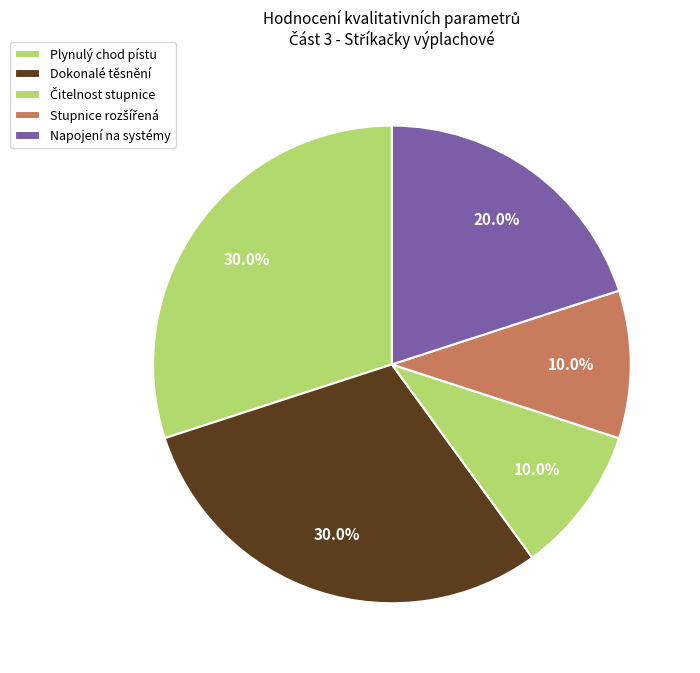

How many segments does this pie chart have?

5